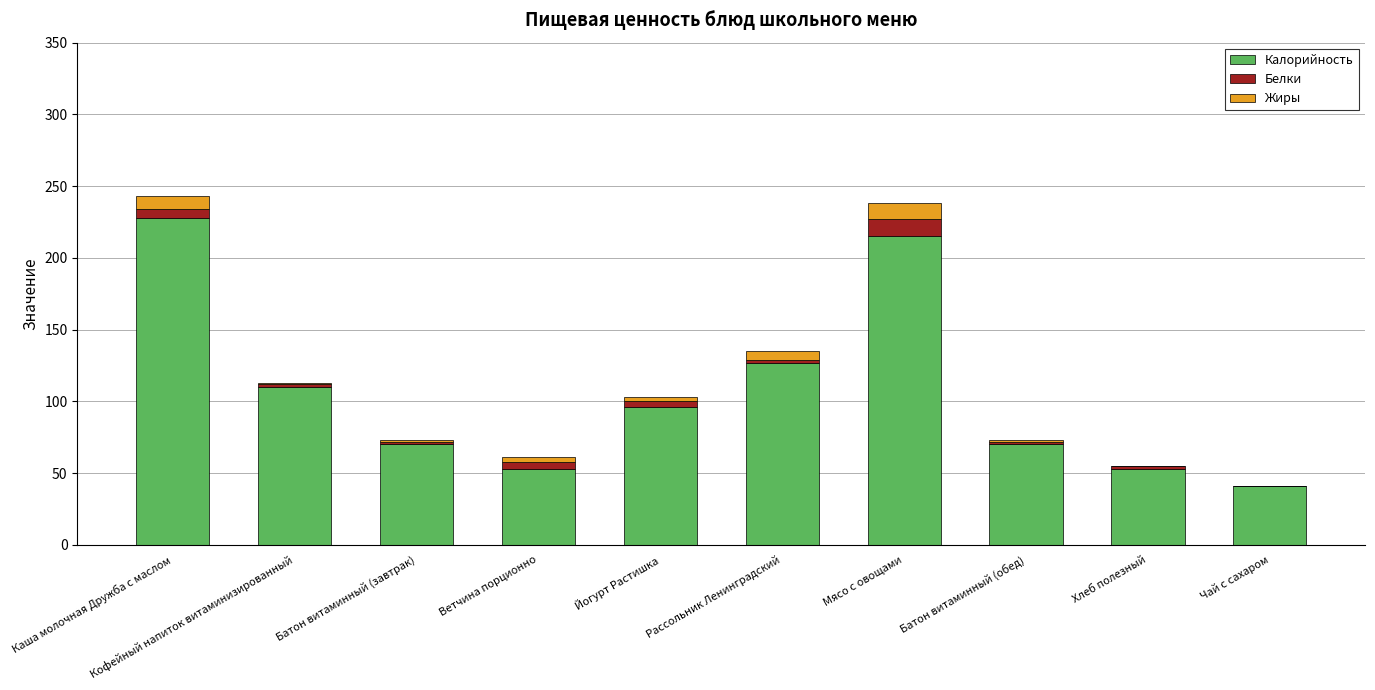

True or false: Калорийность has a value of 220 at Рассольник Ленинградский.

False